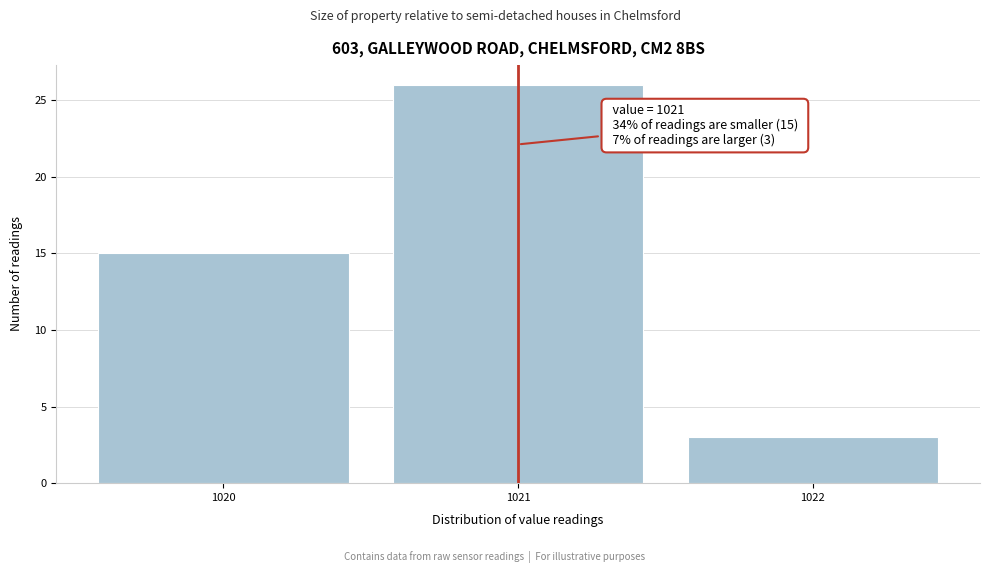

Which range on the x-axis has the tallest bar?

1020.5 to 1021.5